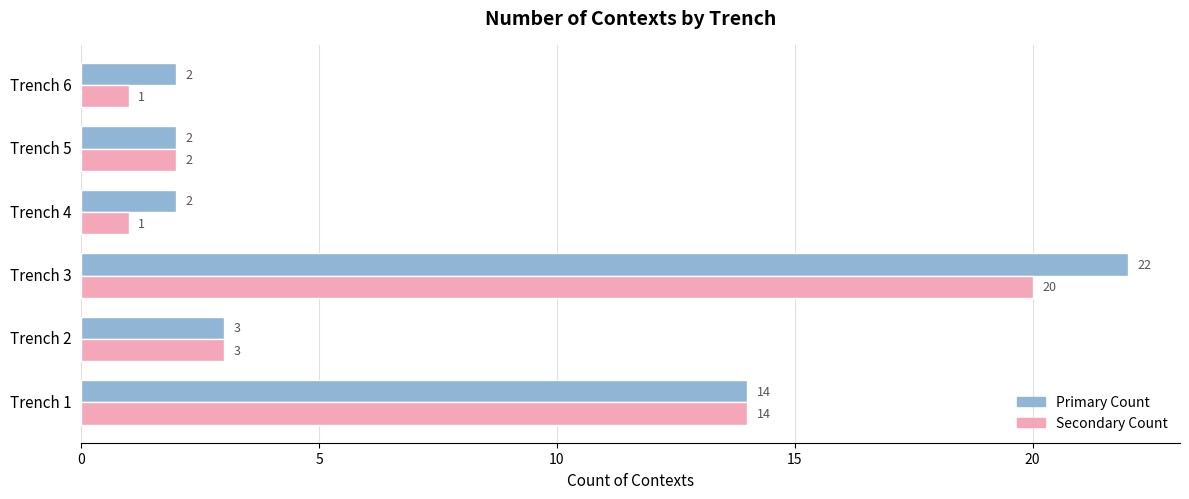

What is the value of the Trench (left side) bar at the 5th from the left?

2